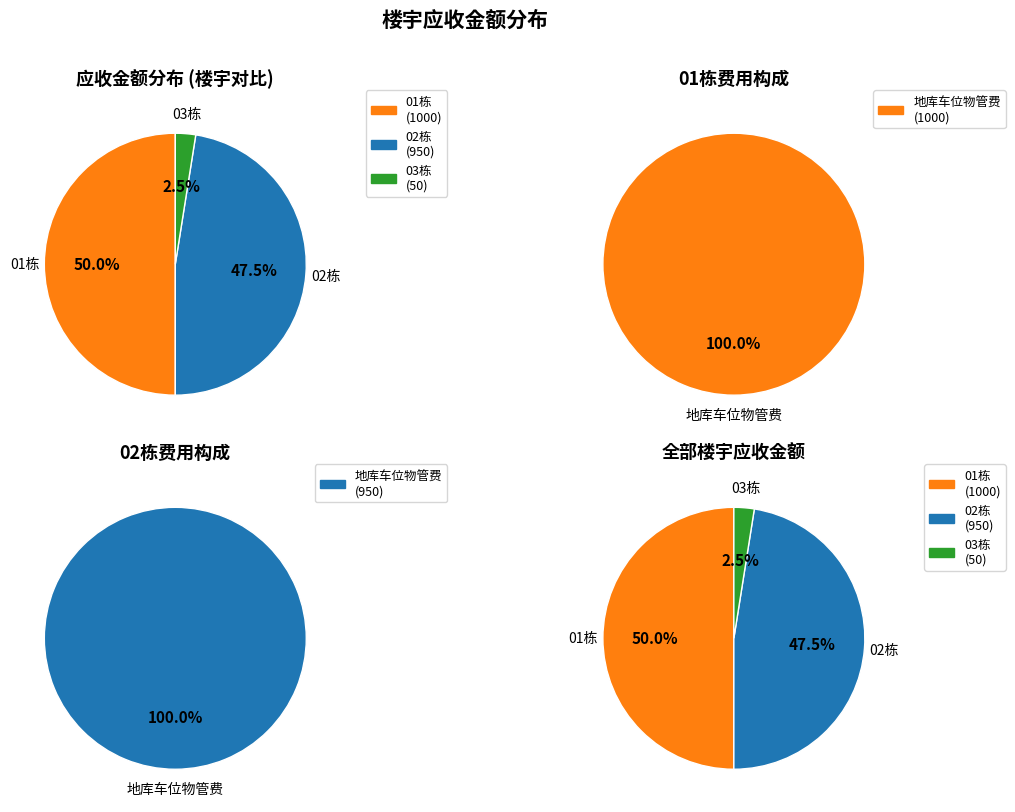

Is there a majority slice in this chart?

No